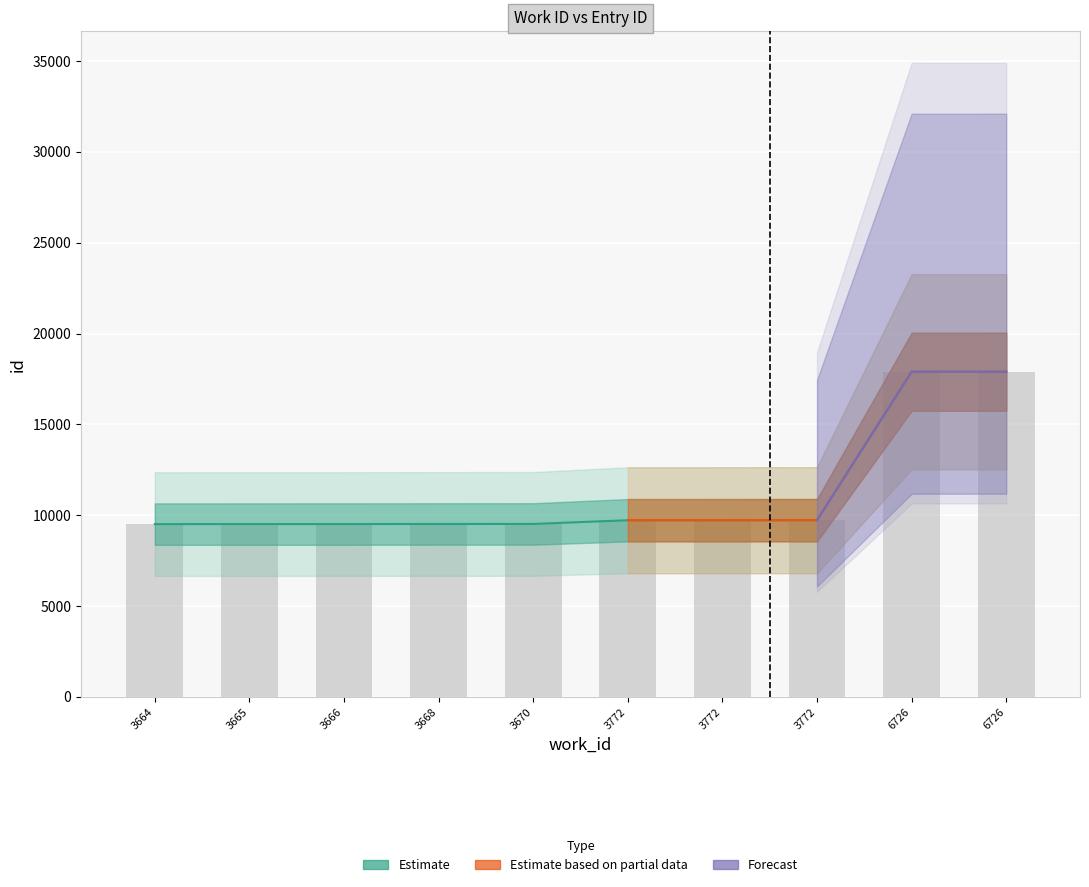

At which label is the value closest to 13703?

3772